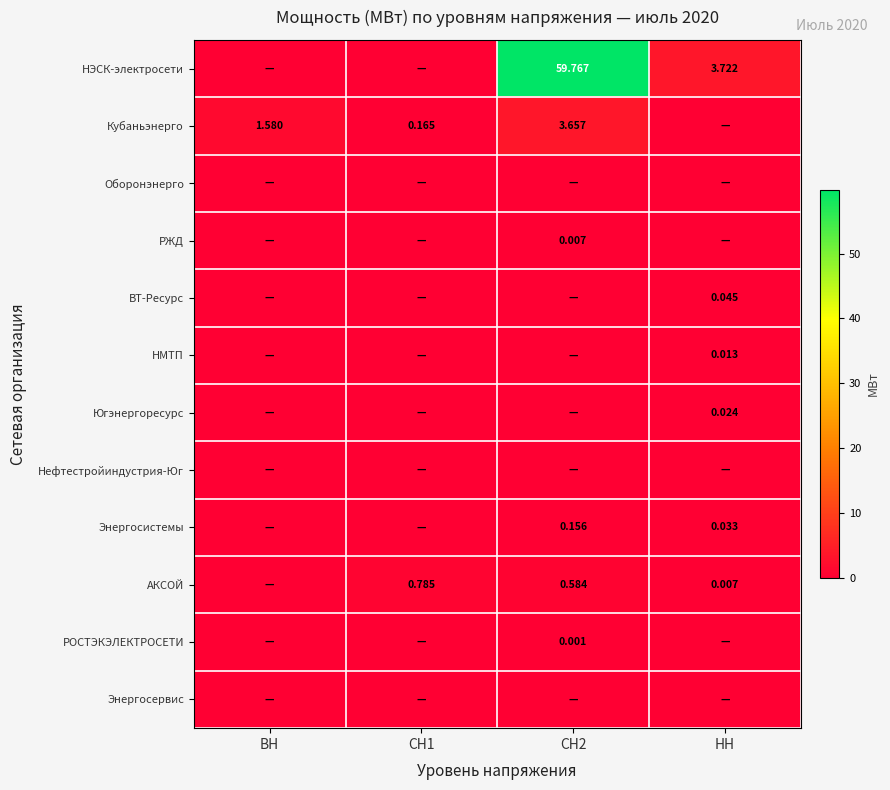

Is the value of Кубаньэнерго at СН2 greater than the value of Югэнергоресурс at НН?

Yes